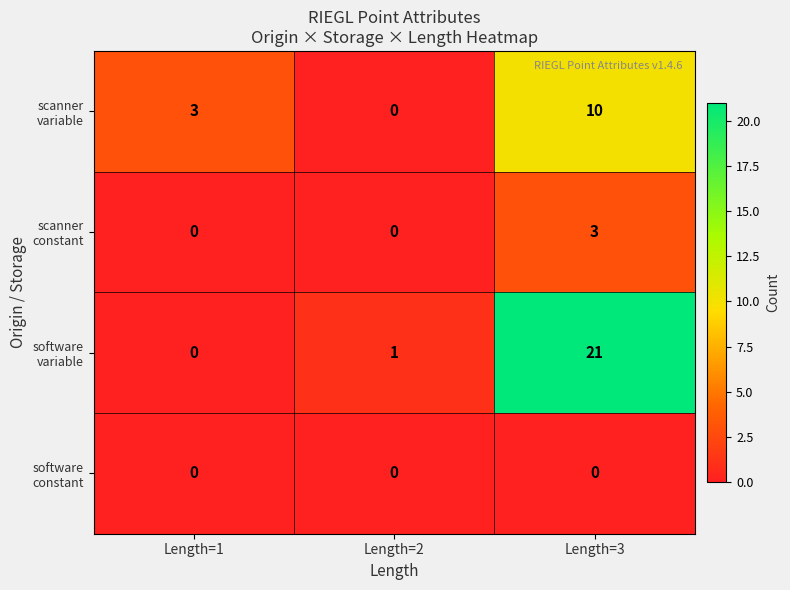

What is the total value across all series at Length=1?

3